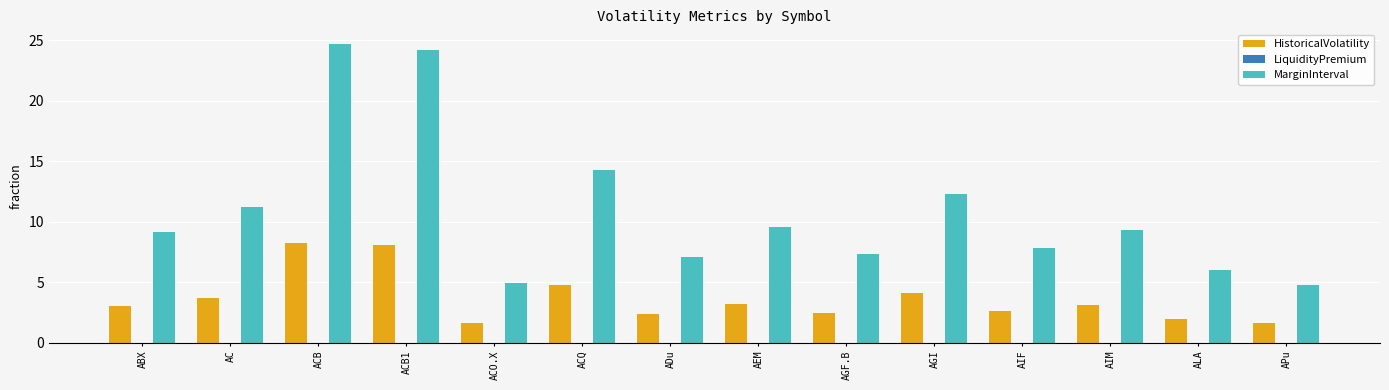

Is it true that MarginInterval equals 4.0 at AIF?

False